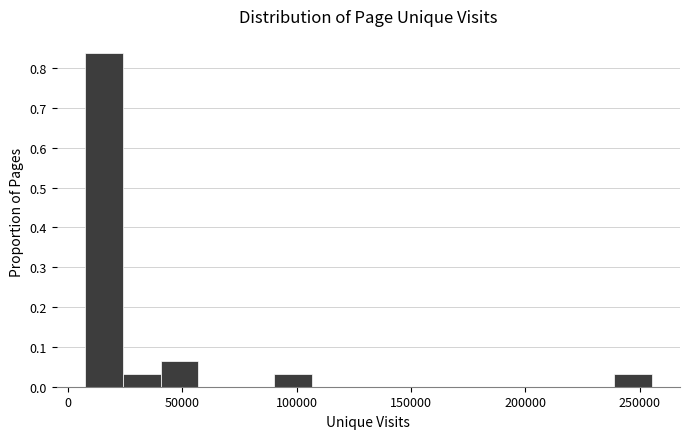

Read against the x-axis, roughly where is the centre of the tallest bar?

15000